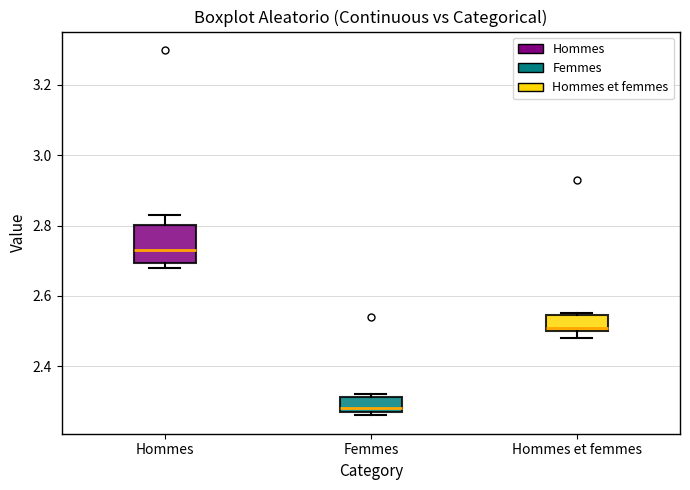

Reading left to right, transcribe this box plot: for each box, give where its median line is, the range the box spans, and where its two whiskers end, as read against the y-axis. The values are not printed on the chart, so give them approximately, as read against the axis.

Hommes: median 2.74, box 2.70 to 2.80, whiskers 2.68 to 2.84
Femmes: median 2.28 (just above the box's lower edge), box 2.28 to 2.32, whiskers 2.26 to 2.32 (just above the box's upper edge)
Hommes et femmes: median 2.52, box 2.50 to 2.54, whiskers 2.48 to 2.56